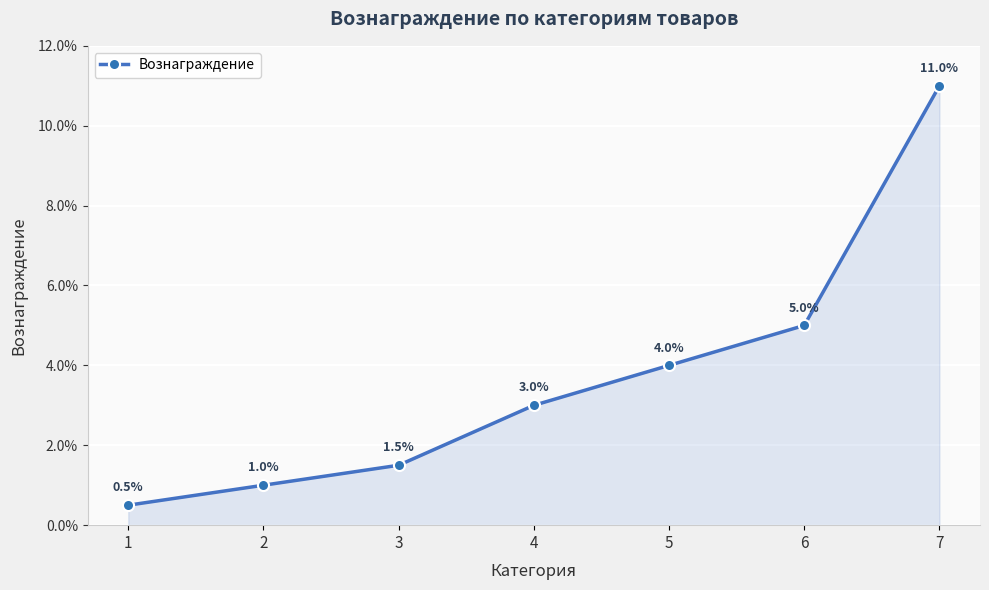

Reading right to left, list all the values displayed in this chart.

0.1	0.1	0.0	0.0	0.0	0.0	0.0